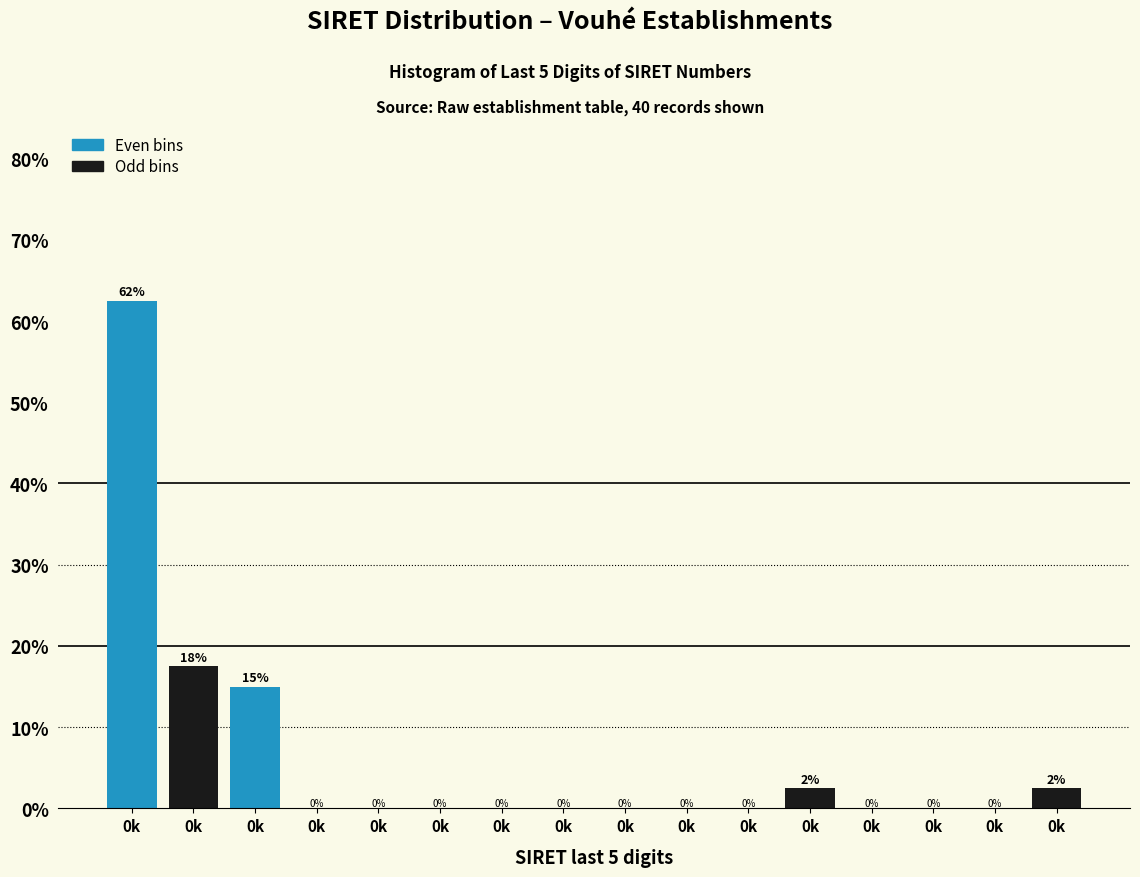

How many values exceed 0?

5